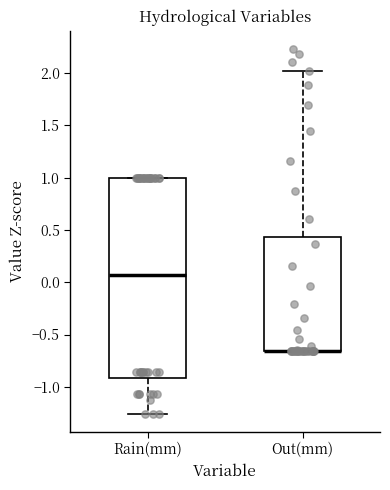

Where is the lower edge of the box for Out(mm) on the y-axis? The values are not printed on the chart, so give them approximately, as read against the axis.

-0.65